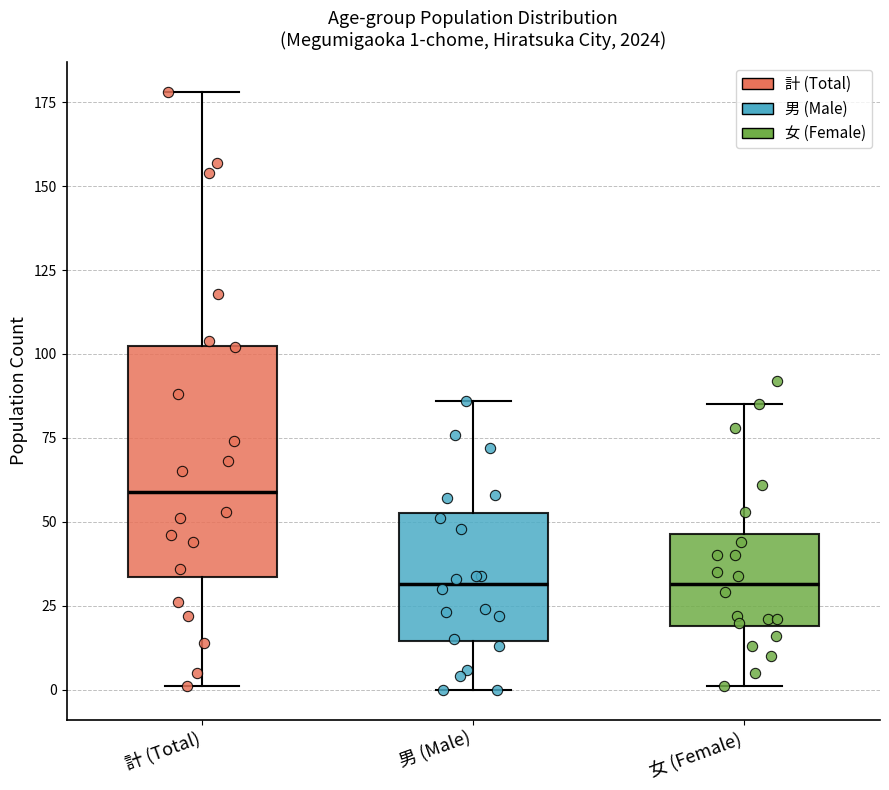

Which box's median line is the highest?

計 (Total)